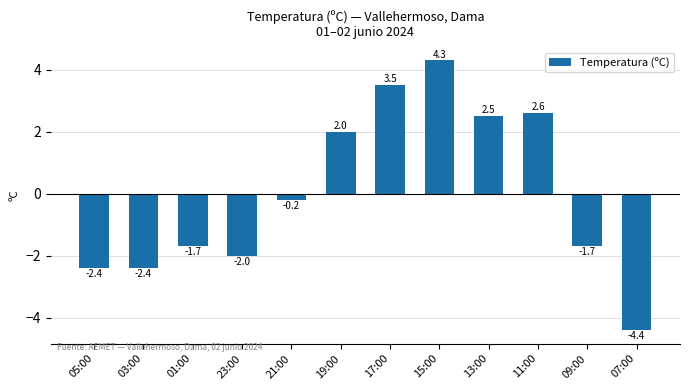

Between 23:00 and 21:00, which is larger?

21:00